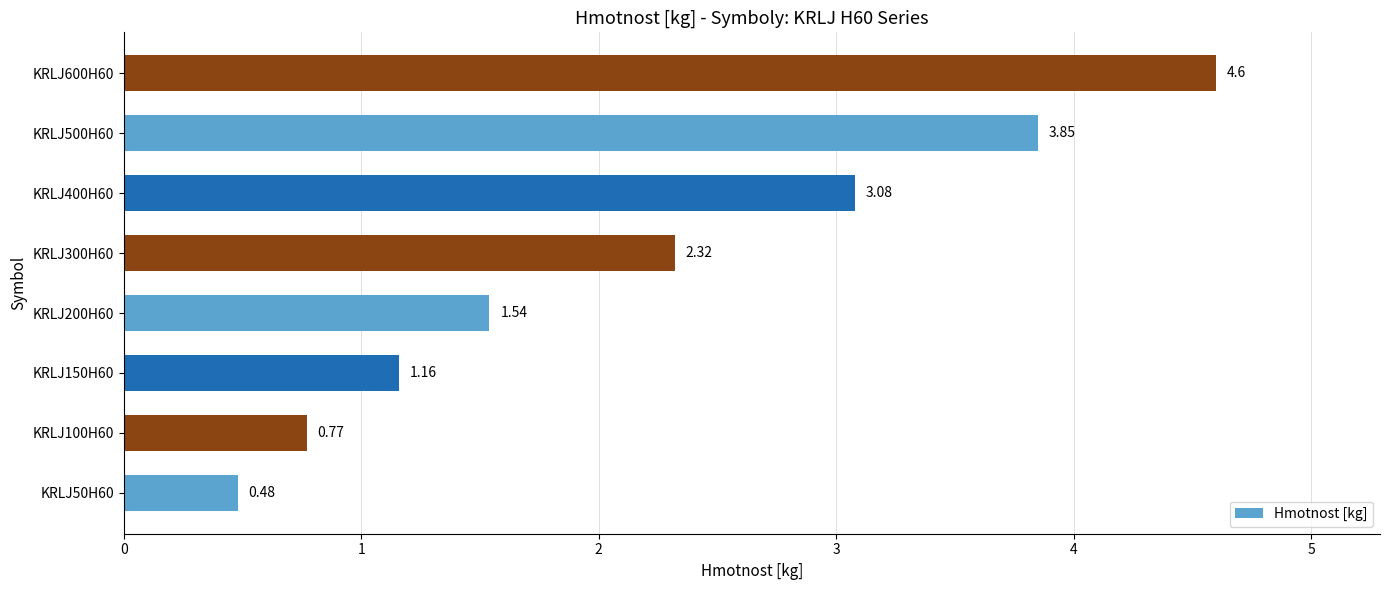

What is the change in value from KRLJ100H60 to KRLJ150H60?

+0.4